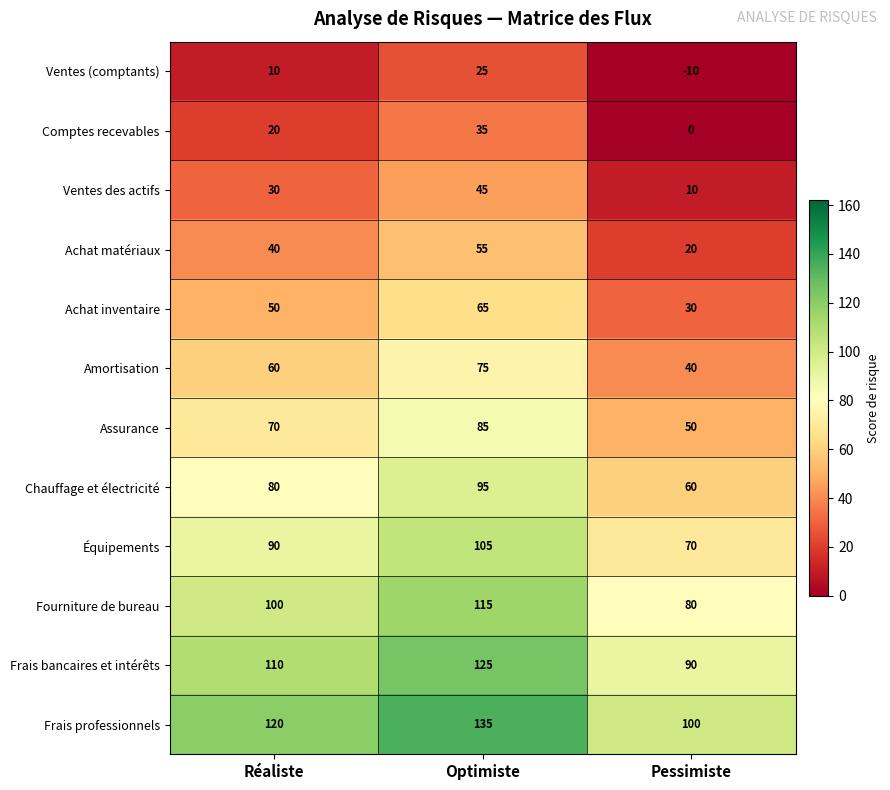

What is the minimum value for Frais bancaires et intérêts?

90